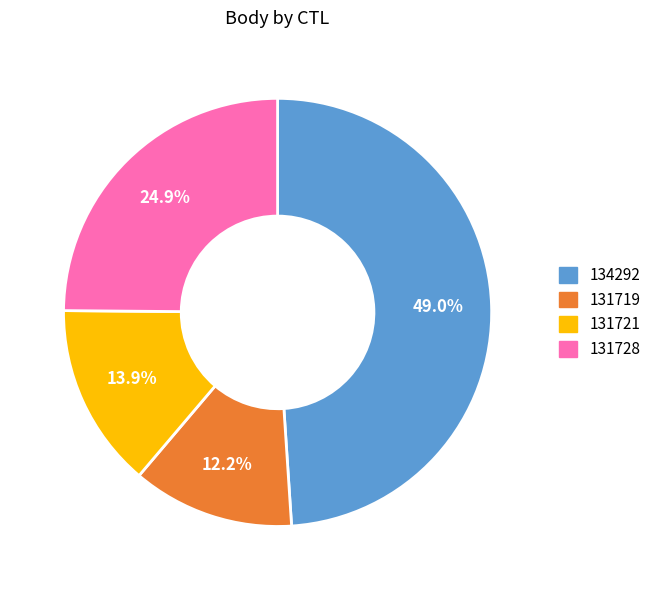

Is there any slice that represents more than half of the pie?

No